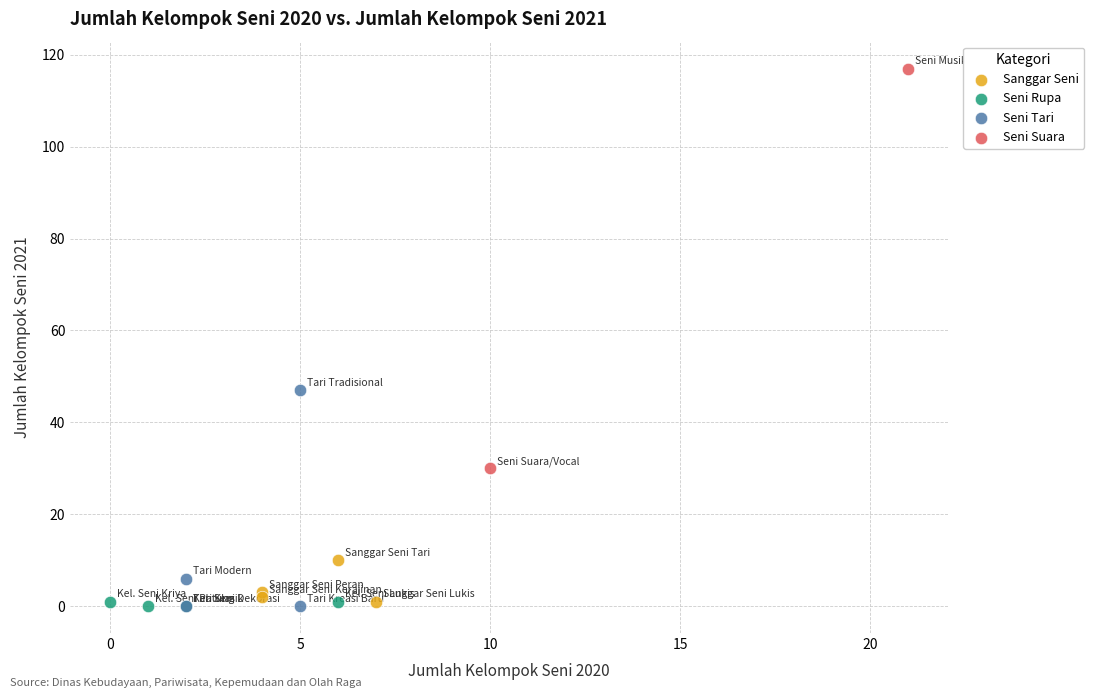

What are all the series names shown in the legend?

Sanggar Seni, Seni Rupa, Seni Tari, Seni Suara